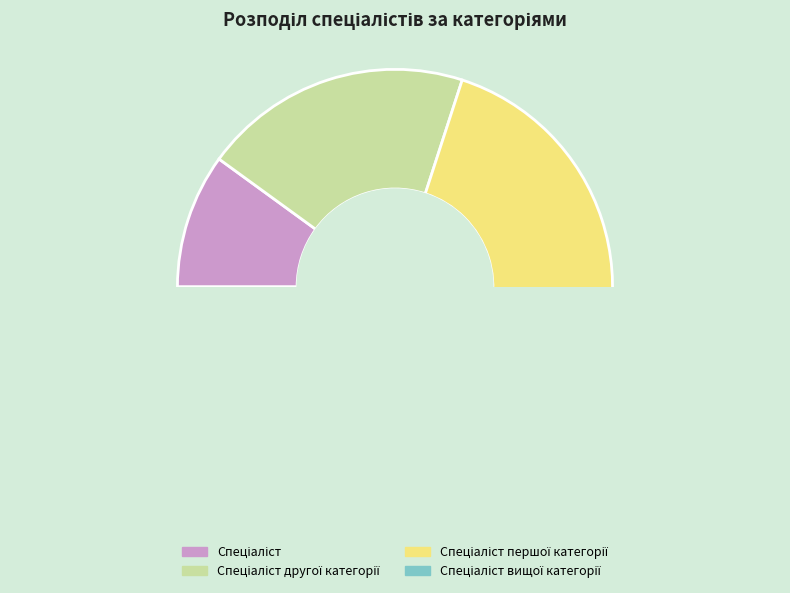

Is there any slice that represents more than half of the pie?

No